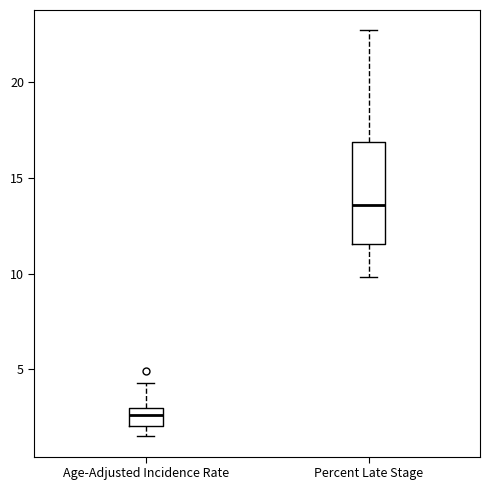

Reading left to right, transcribe this box plot: for each box, give where its median line is, the range the box spans, and where its two whiskers end, as read against the y-axis. The values are not printed on the chart, so give them approximately, as read against the axis.

Age-Adjusted Incidence Rate: median 2.5, box 2.0 to 3.0, whiskers 1.5 to 4.5
Percent Late Stage: median 13.5, box 11.5 to 17.0, whiskers 10.0 to 22.5